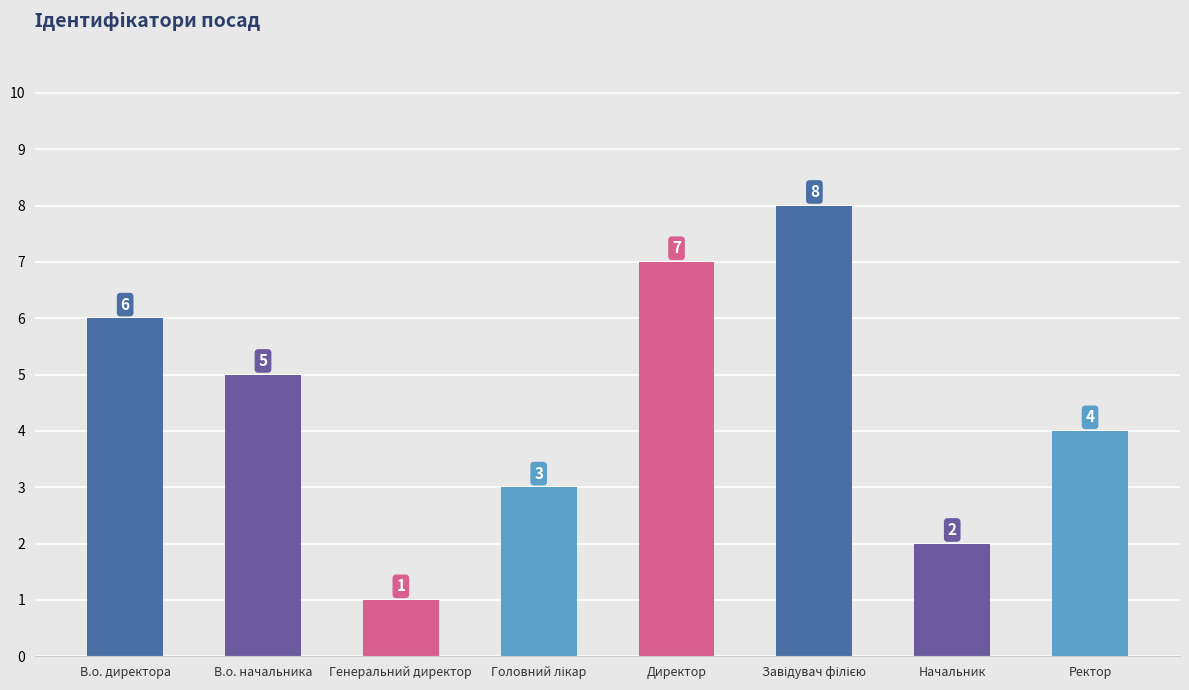

How many distinct data groups are displayed?

1